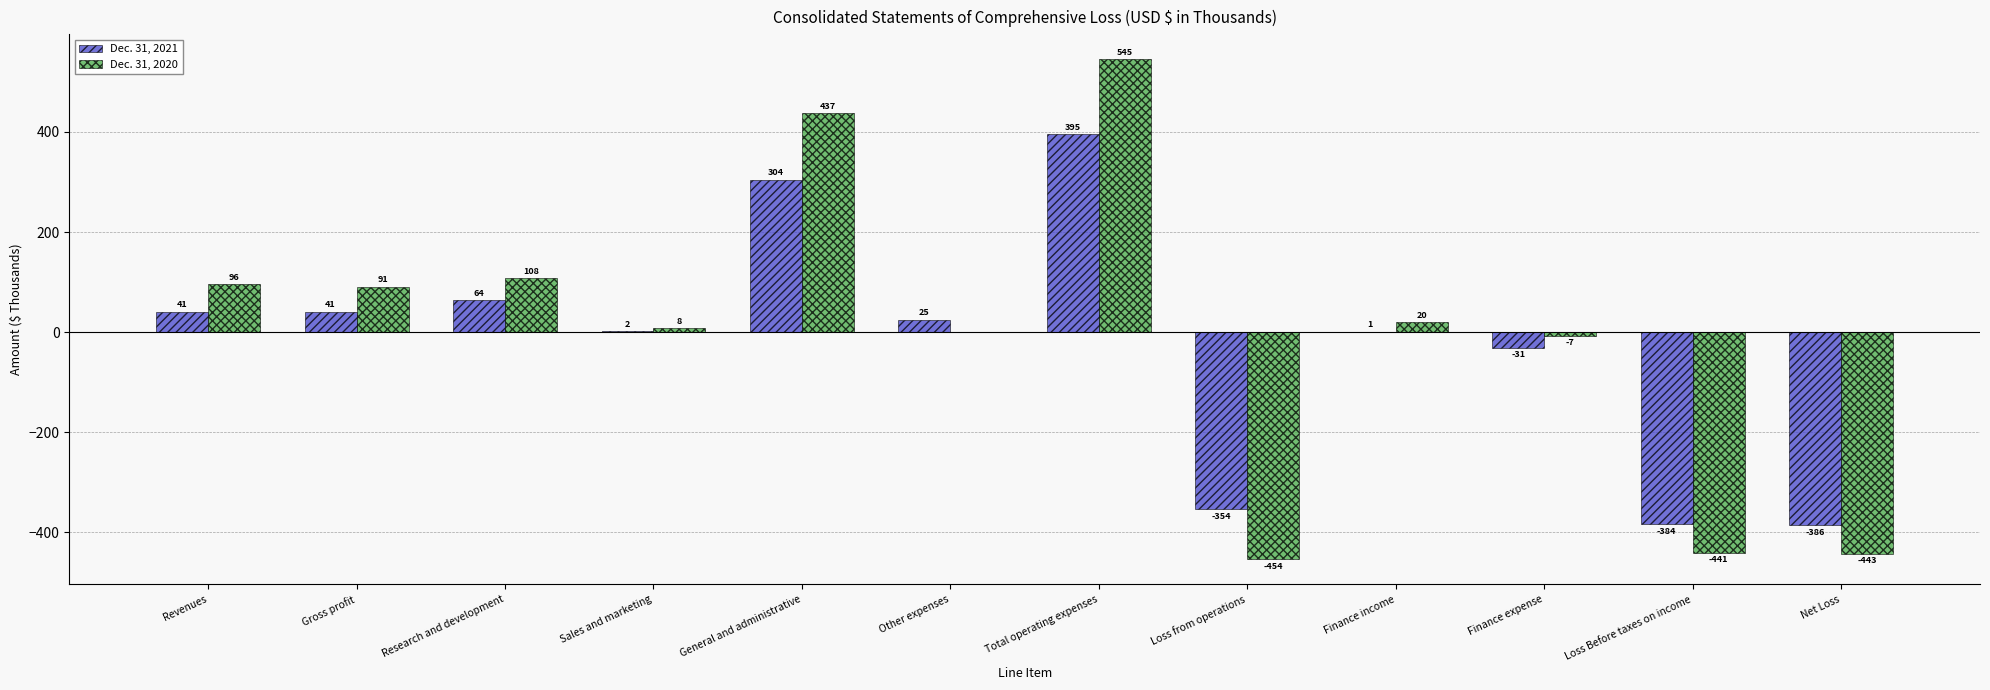

Reading left to right, transcribe all the data shown in this chart.

Dec. 31, 2021: Revenues=41	Gross profit=41	Research and development=64	Sales and marketing=2	General and administrative=304	Other expenses=25	Total operating expenses=395	Loss from operations=-354	Finance income=1	Finance expense=-31	Loss Before taxes on income=-384	Net Loss=-386
Dec. 31, 2020: Revenues=96	Gross profit=91	Research and development=108	Sales and marketing=8	General and administrative=437	Other expenses=0	Total operating expenses=545	Loss from operations=-454	Finance income=20	Finance expense=-7	Loss Before taxes on income=-441	Net Loss=-443